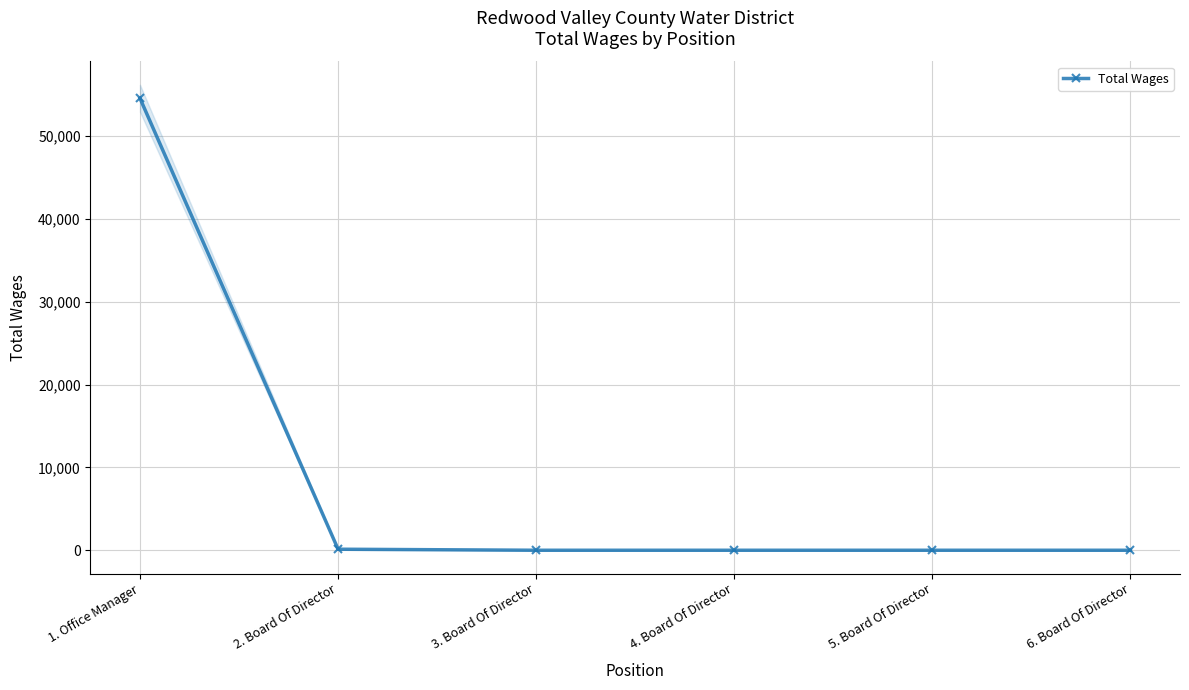

What is the change in value from 2. Board Of Director to 4. Board Of Director?

-125